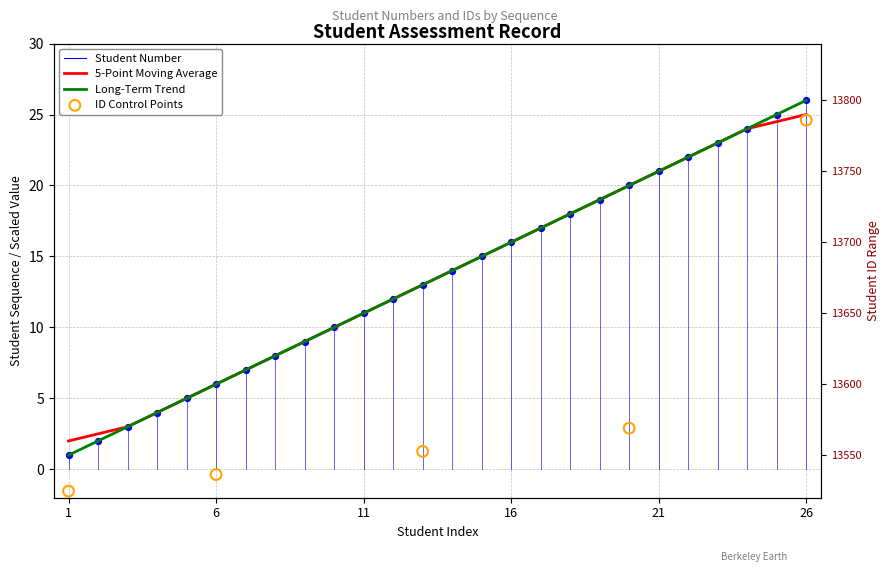

What is the change in value from 19 to 25?

+6.0